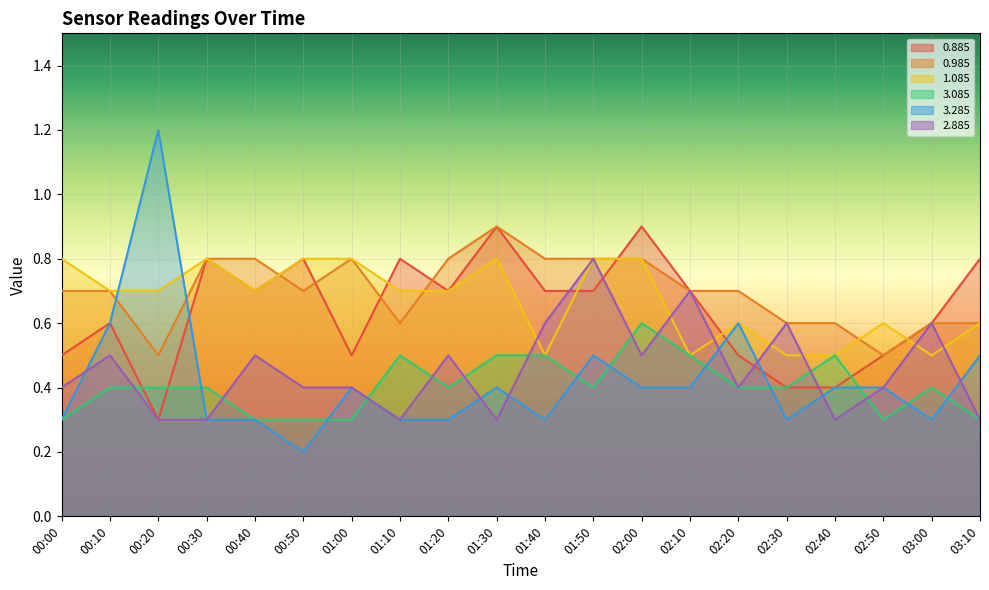

Which has a higher value, 00:30 or 03:10?

00:30